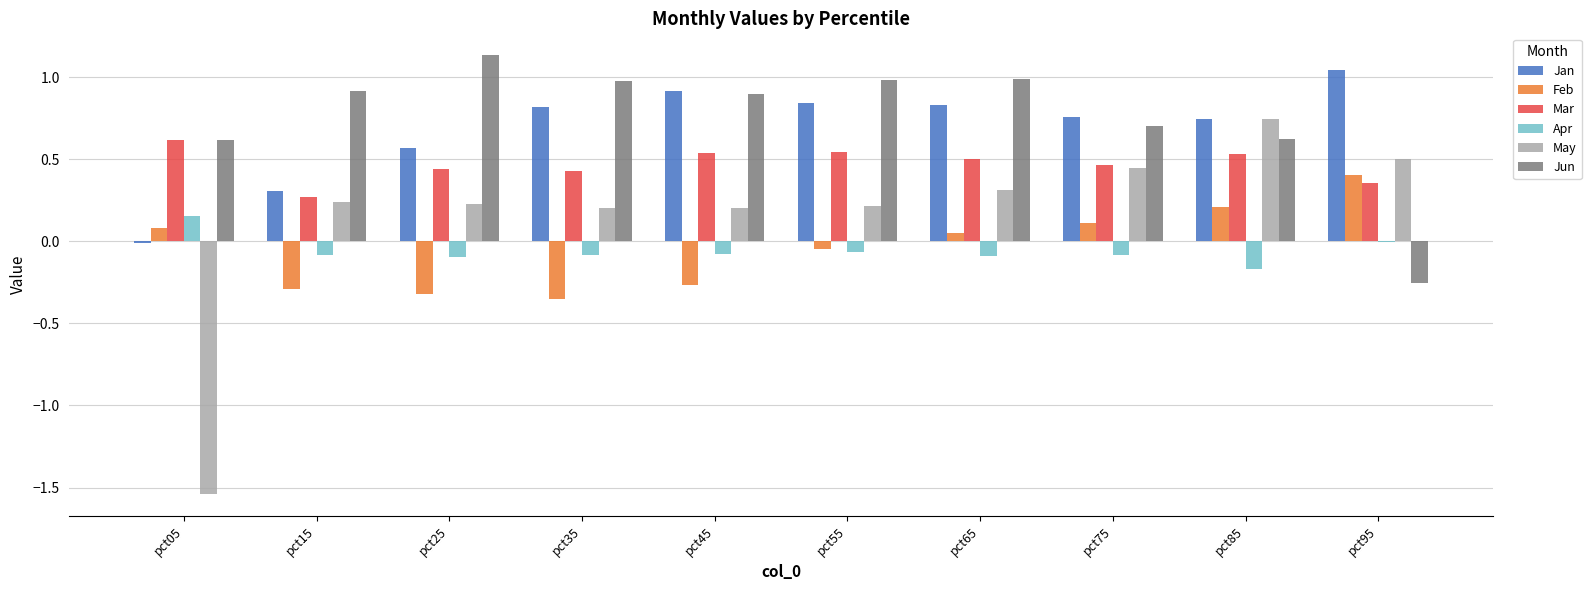

Is it true that May equals 0.1 at pct75?

False